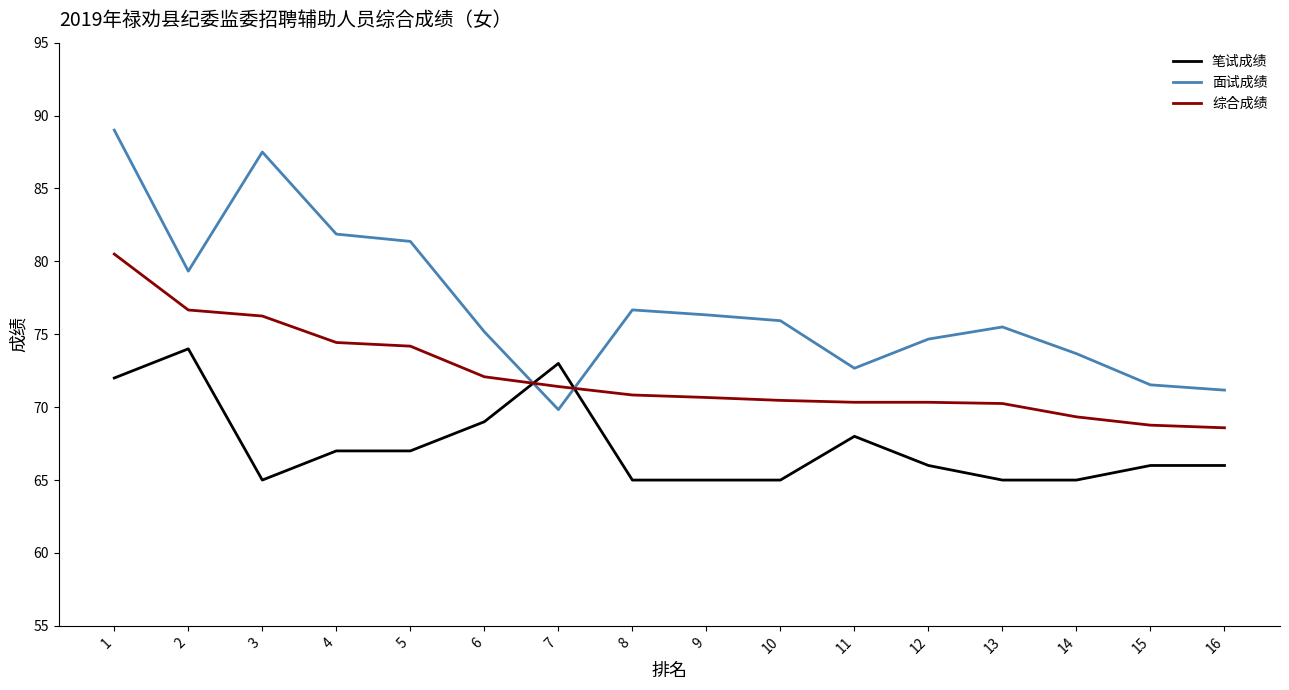

True or false: 综合成绩 has a value of 76.2 at 3.

True